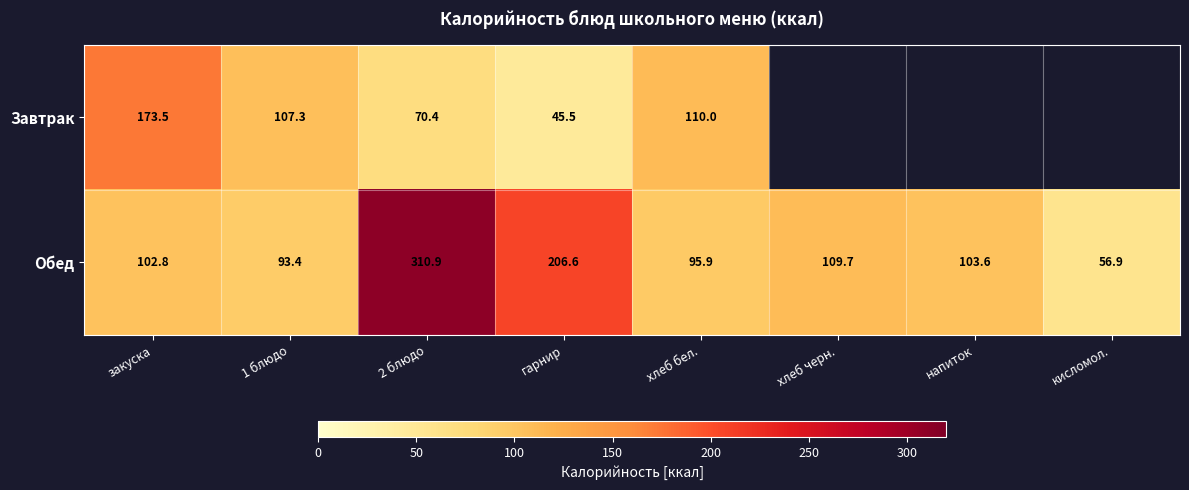

At which category is the sum across all series the highest?

2 блюдо